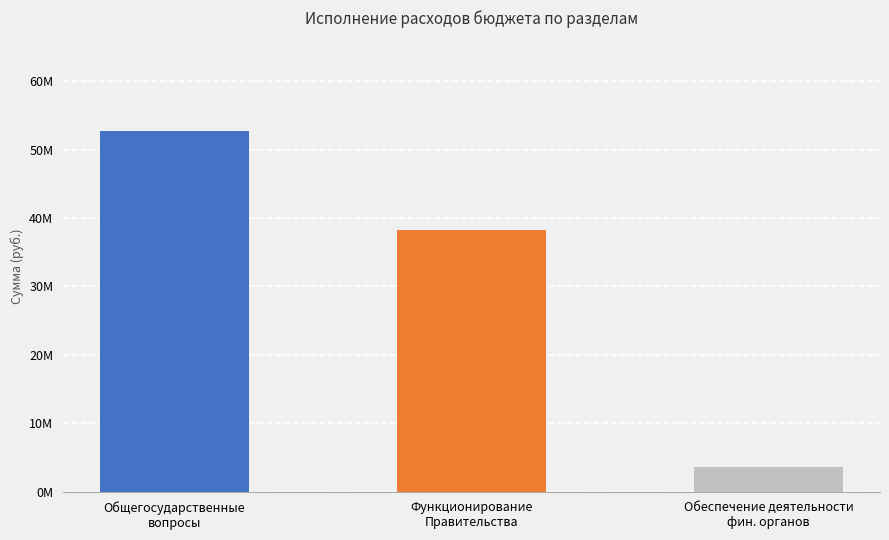

What is the label of the 2nd bar from the left?

Функционирование
Правительства